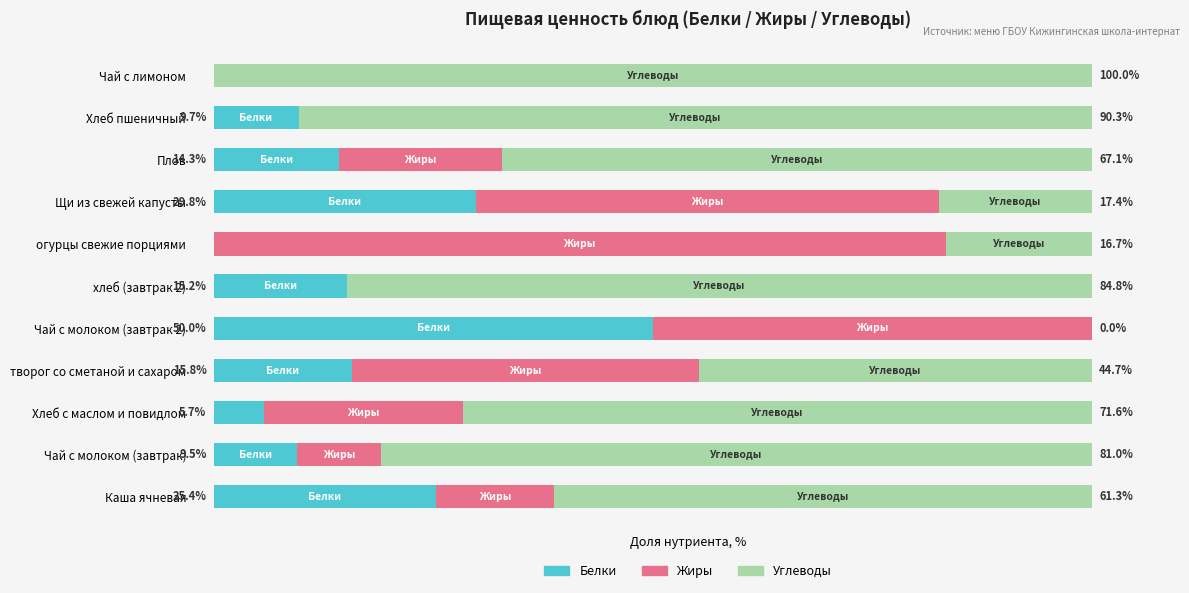

Which category has the highest value in the Белки series?

Чай с молоком (завтрак 2)